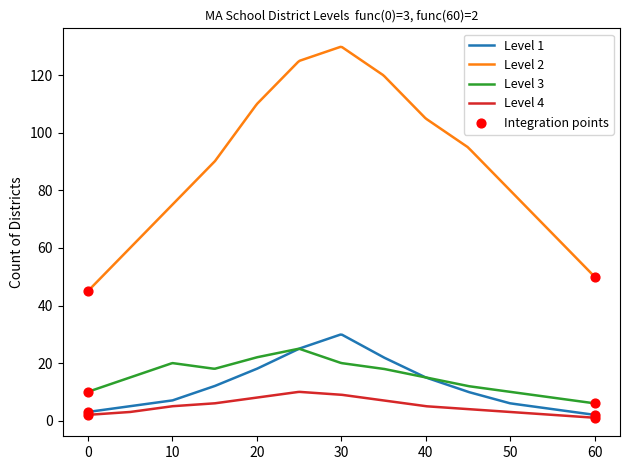

Which series has the largest range (max minus min)?

Level 2